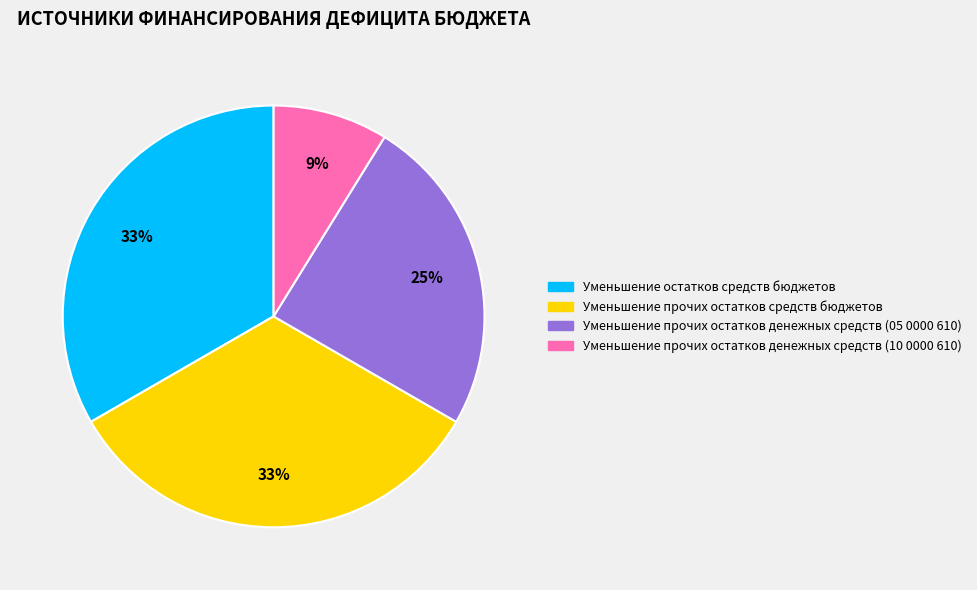

What is the ratio of the value at Уменьшение прочих остатков денежных средств (10 0000 610) to the value at Уменьшение остатков средств бюджетов?

0.3